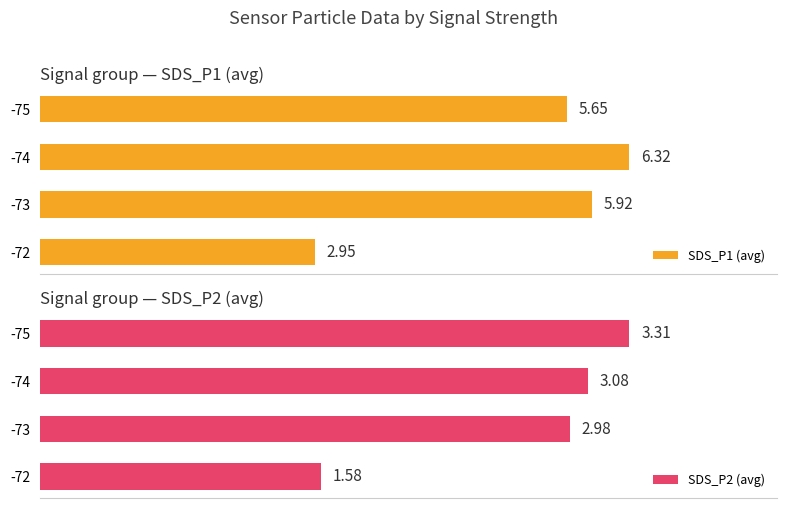

Which series has the largest total across all categories?

SDS_P1 (avg)